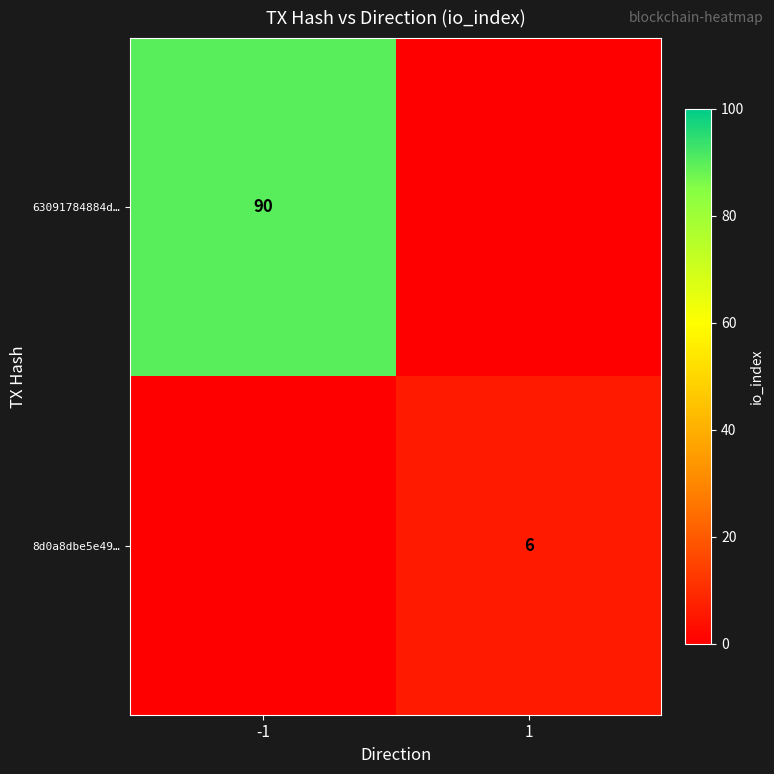

Is the value of 8d0a8dbe5e49… at 1 greater than the value of 63091784884d… at -1?

No